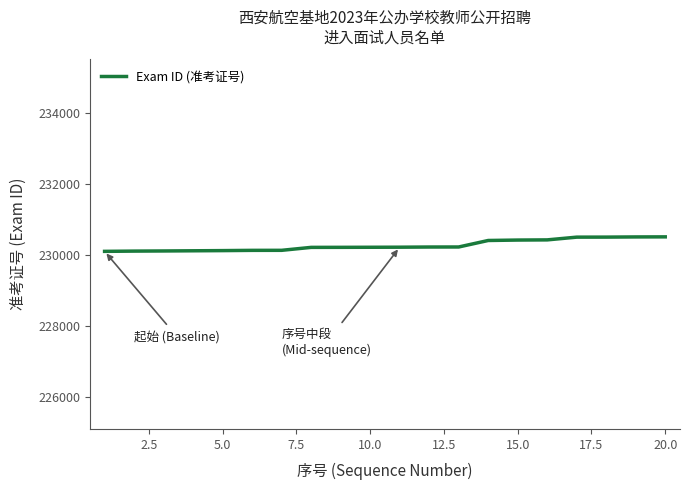

What is the minimum value shown in the chart?

230101